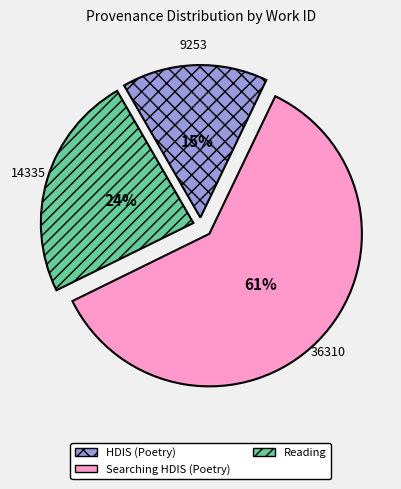

Does any single category account for the majority?

Yes